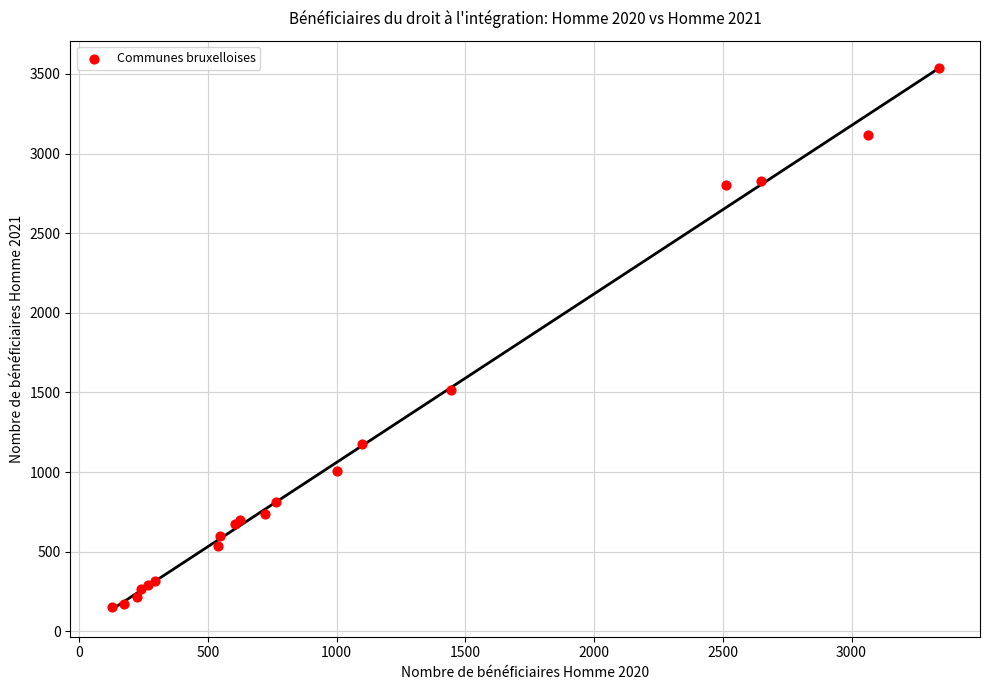

What Y value in the scatter plot is closest to 1844?

1518.7